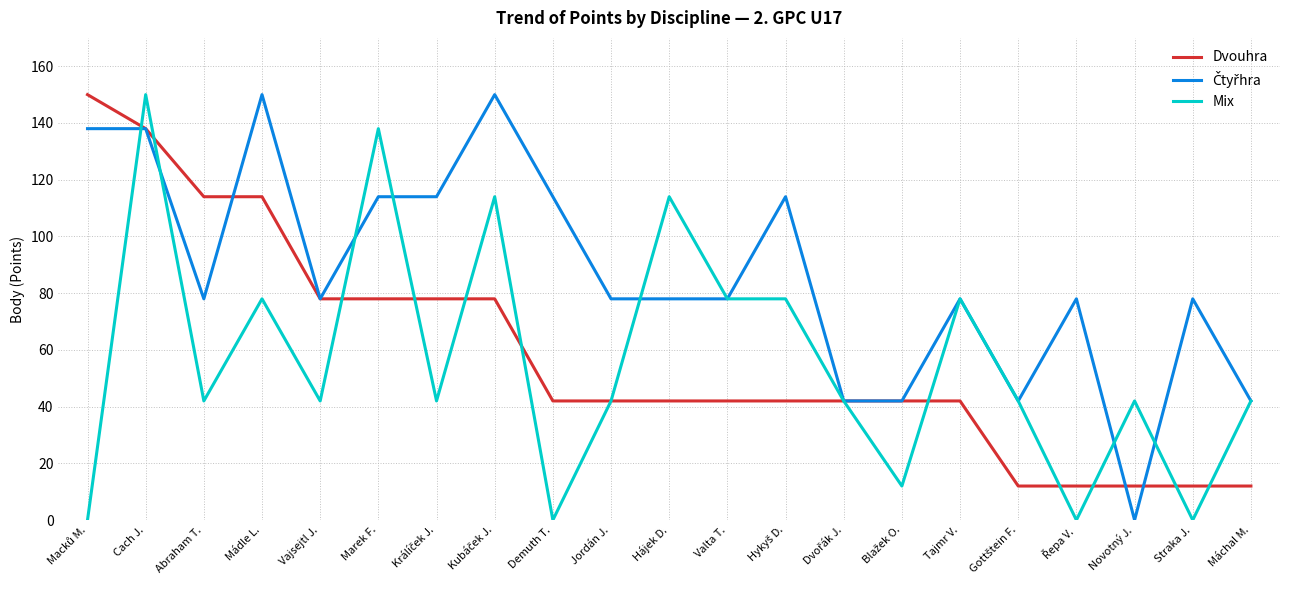

What is the total value across all series at Cach J.?

426